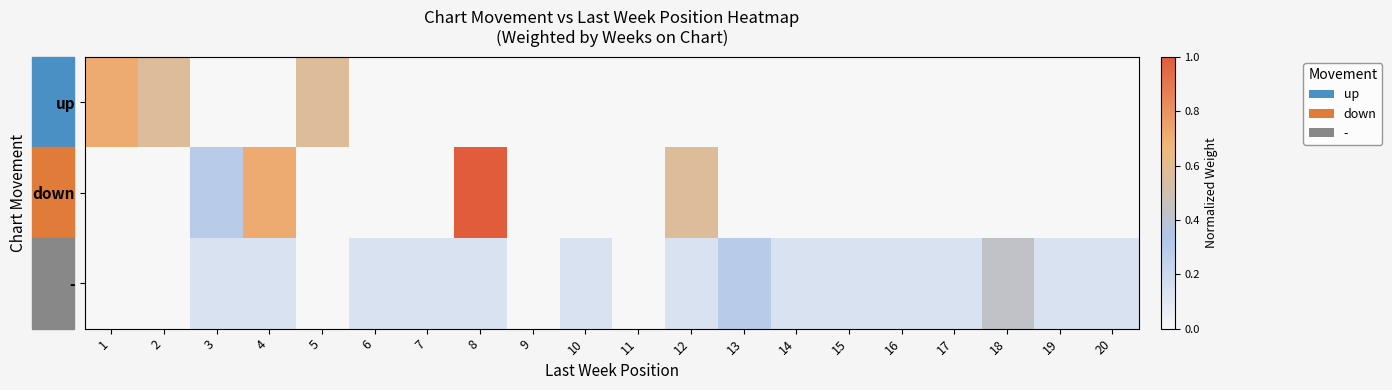

Which label corresponds to the largest value in the chart?

8